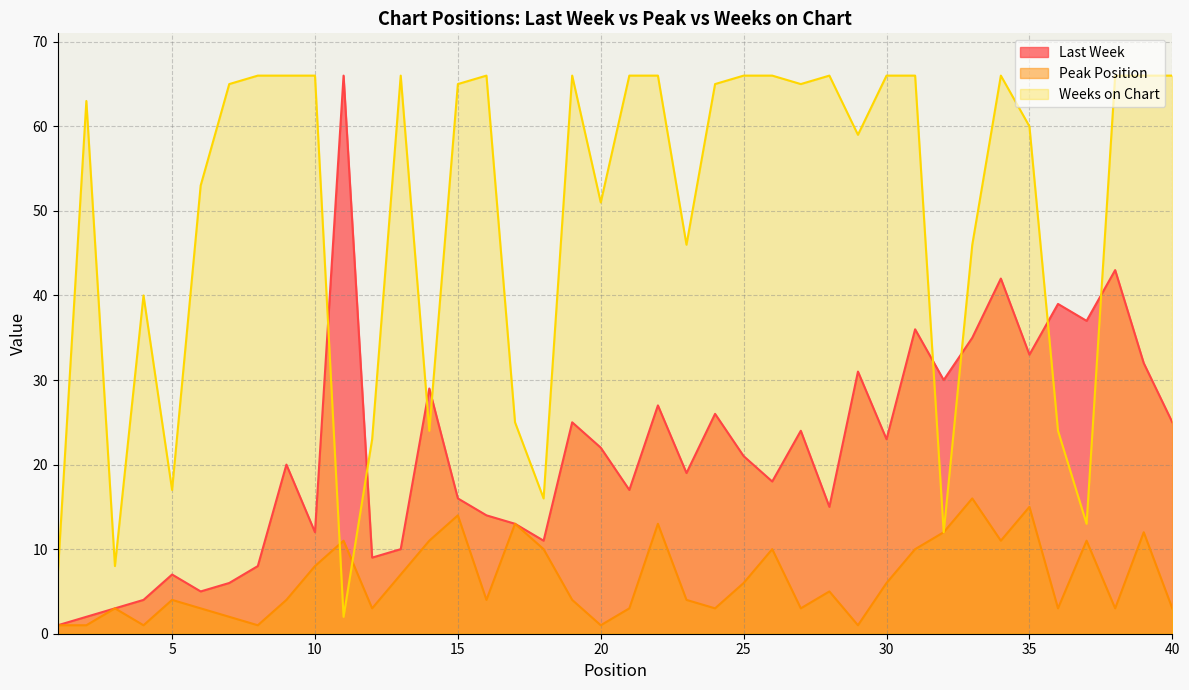

What is the difference between the maximum and minimum values in the Last Week series?

65